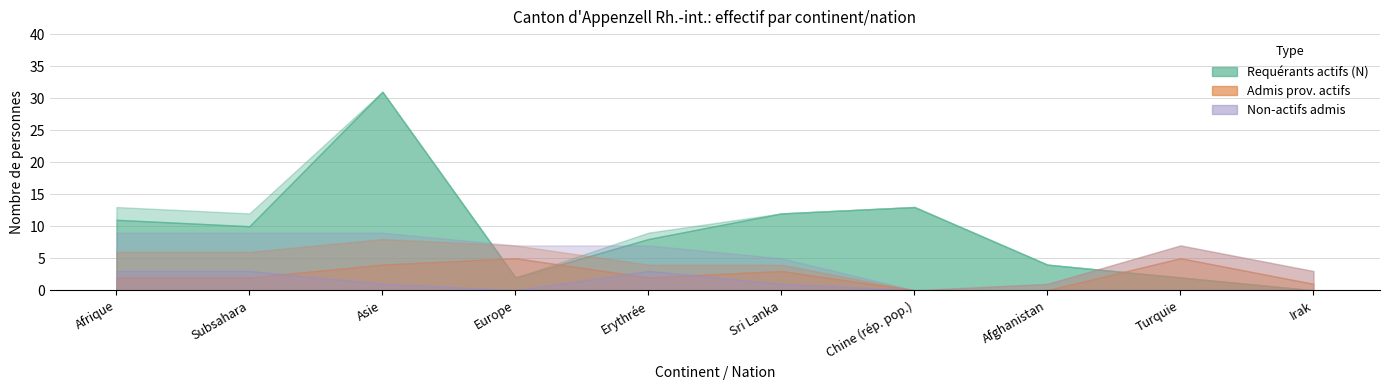

What is the label of the 6th point from the left?

Sri Lanka